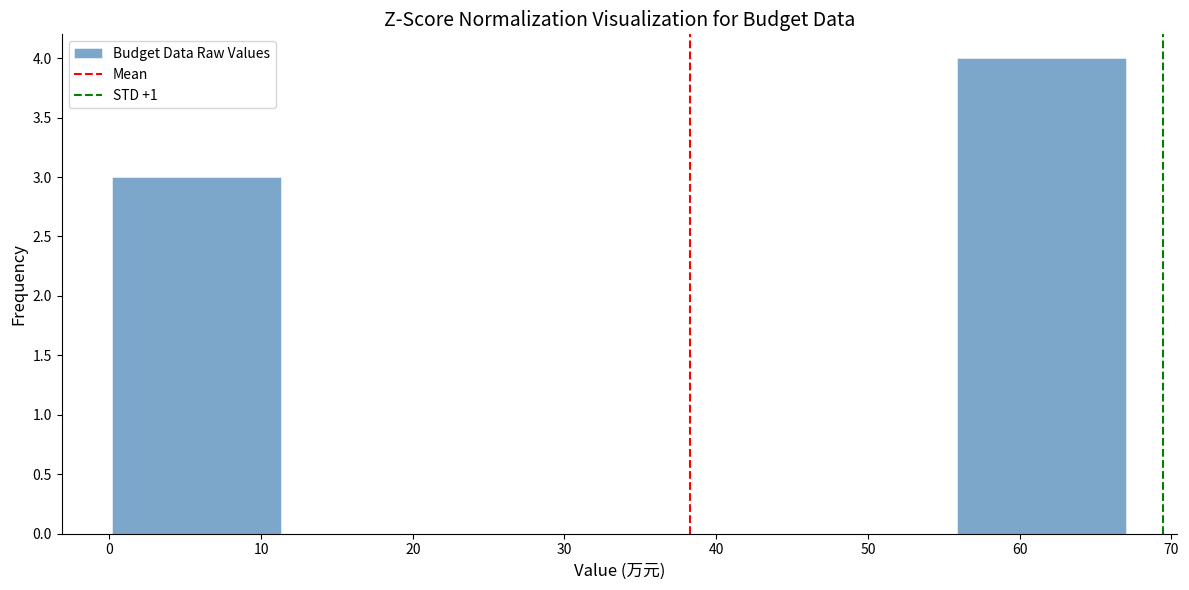

Over which range of the x-axis is the bar tallest?

56 to 67